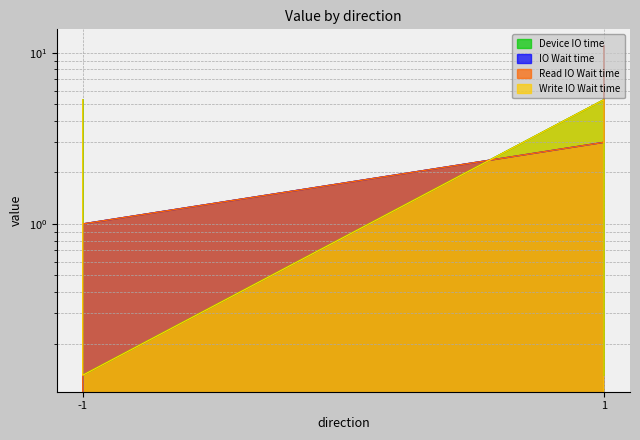

Which category has the highest value in the IO Wait time series?

1